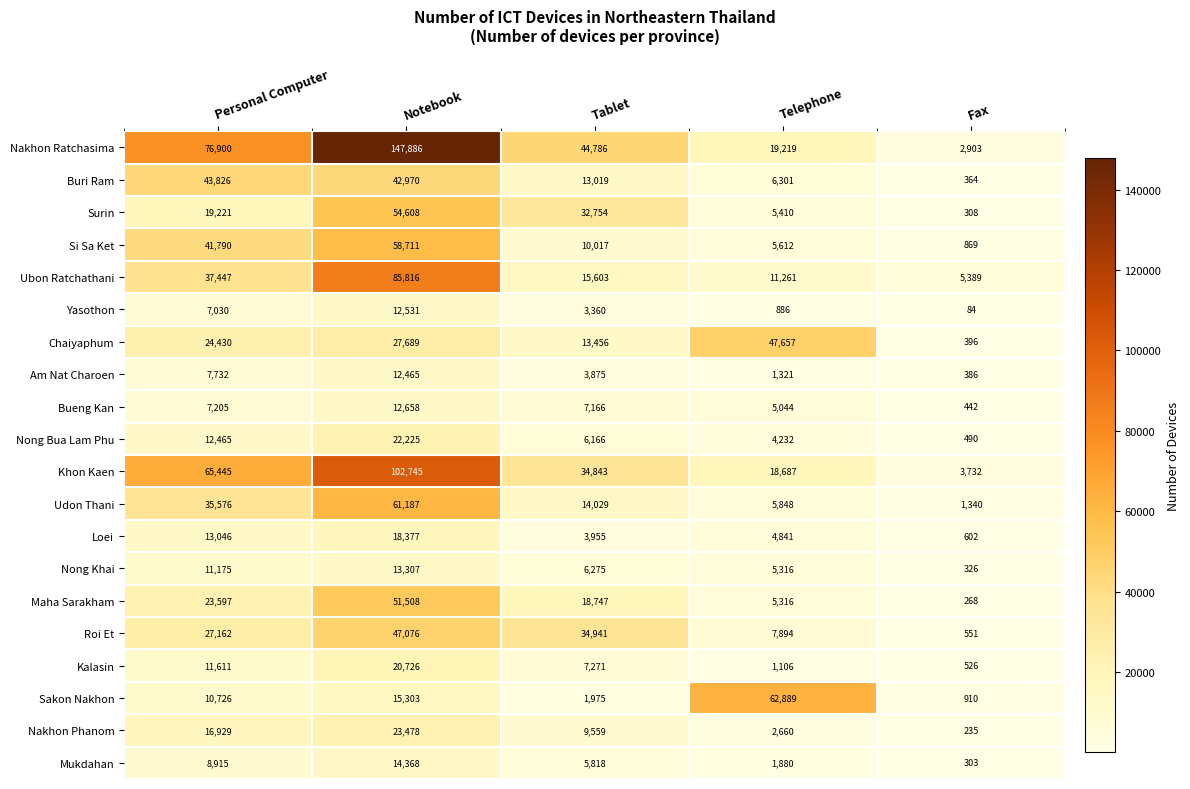

Which category has the highest value in the Chaiyaphum series?

Telephone